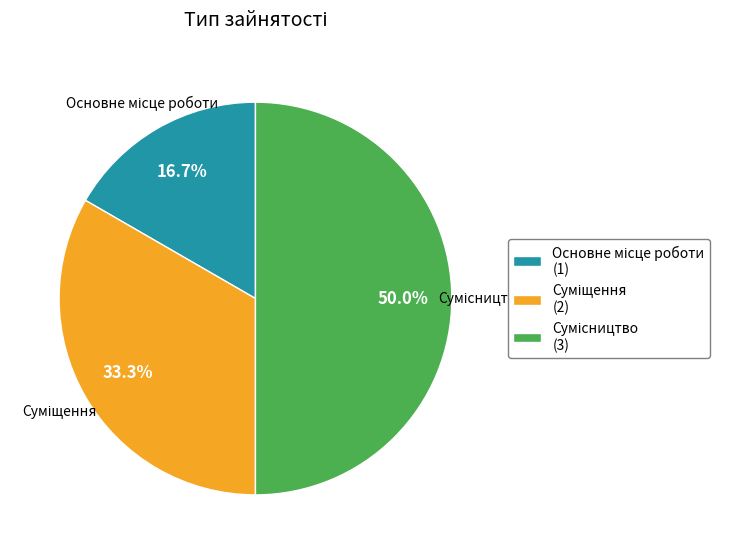

How many segments does this pie chart have?

3